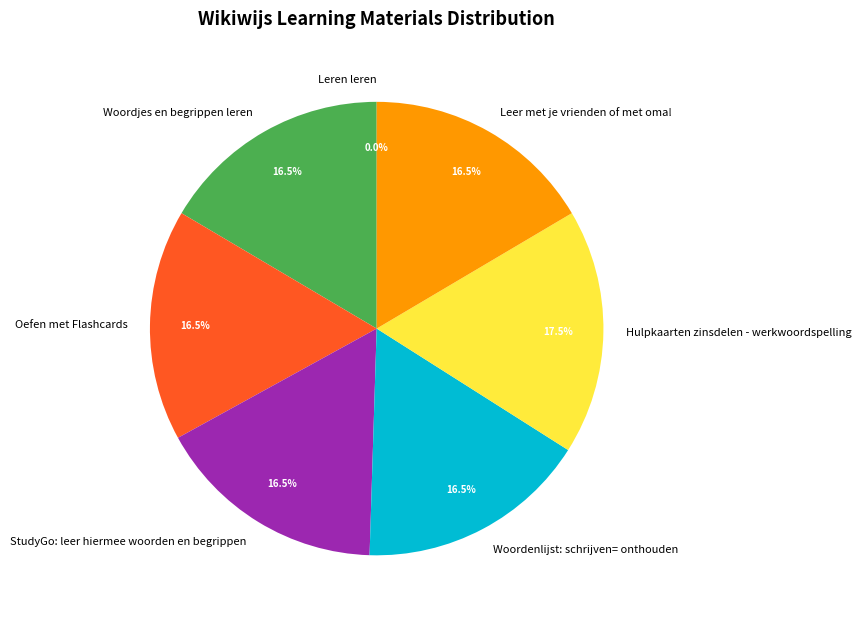

Which has a higher value, Leer met je vrienden of met oma! or Hulpkaarten zinsdelen - werkwoordspelling?

Hulpkaarten zinsdelen - werkwoordspelling